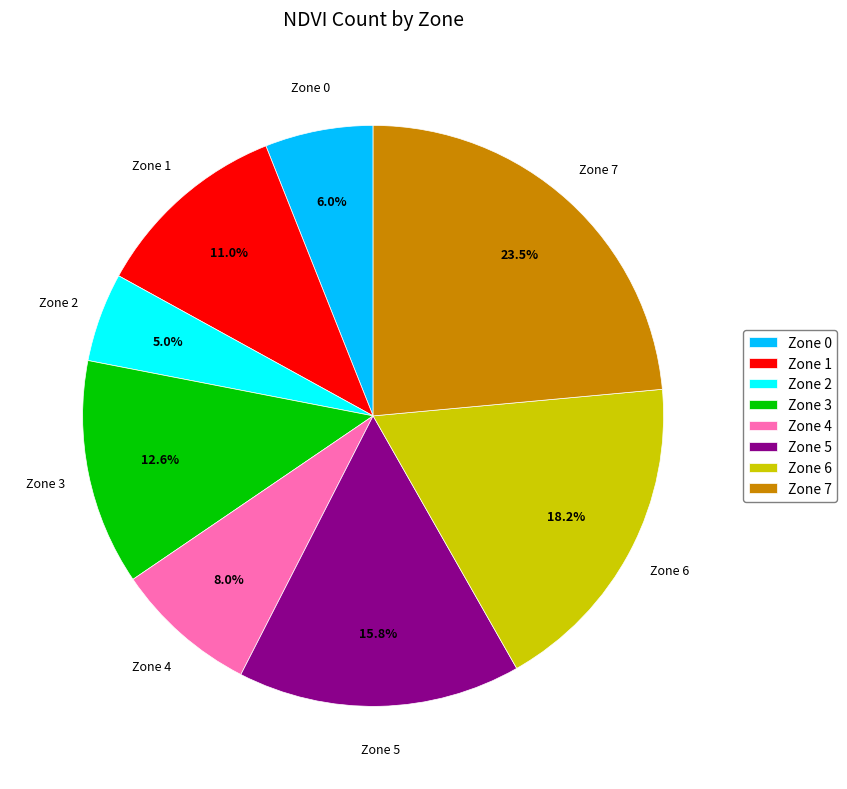

How much of the chart is everything except Zone 7?

76.5%